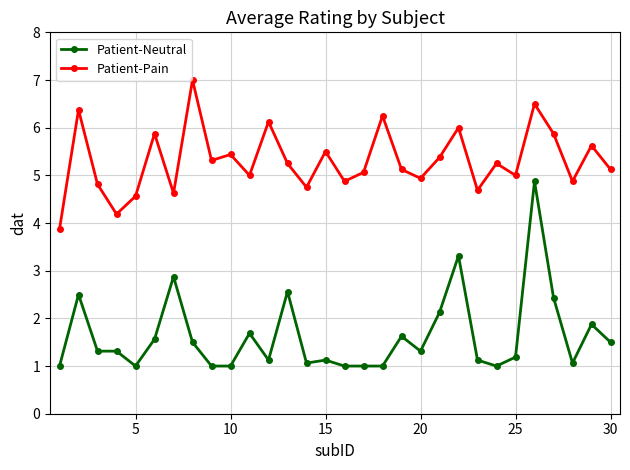

Which series has the largest total across all categories?

Patient-Pain